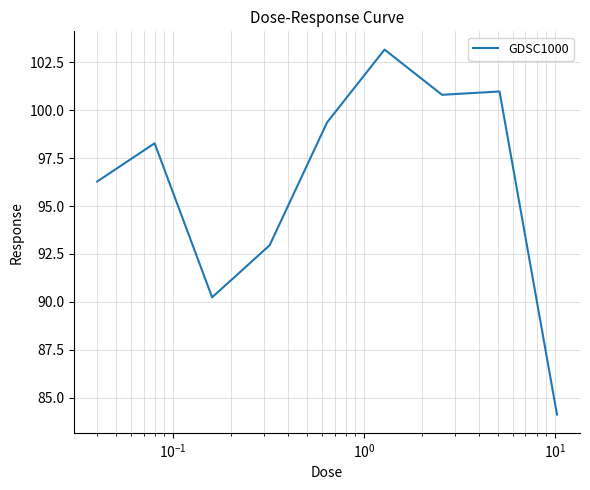

How many lines are shown in the chart?

1